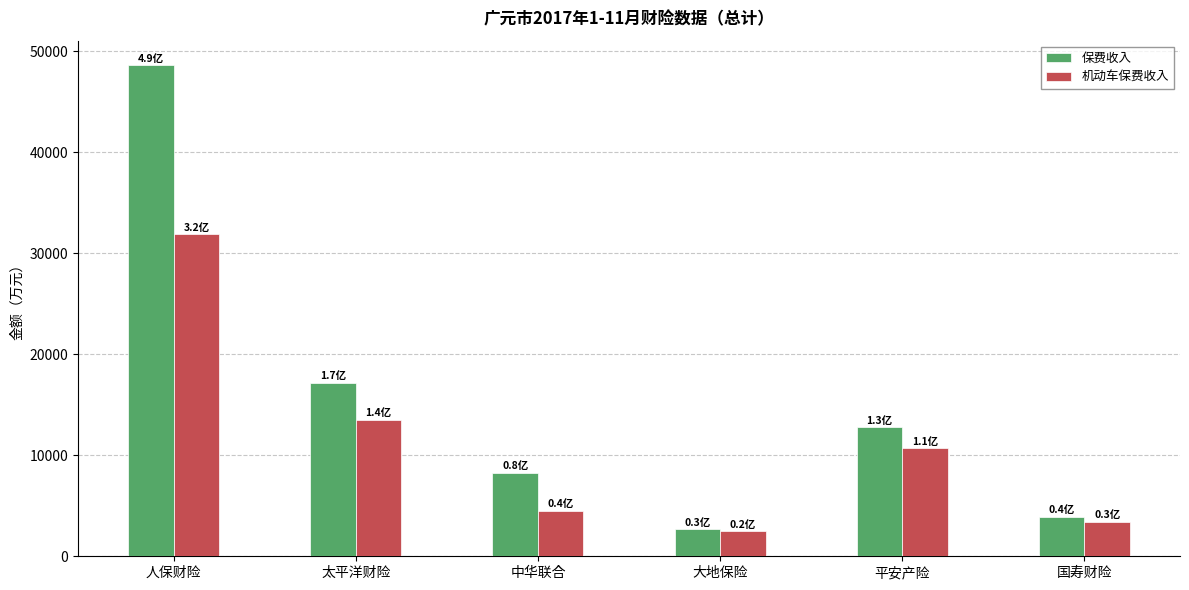

The 机动车保费收入 series shows 13513.3 at 太平洋财险. True or false?

True